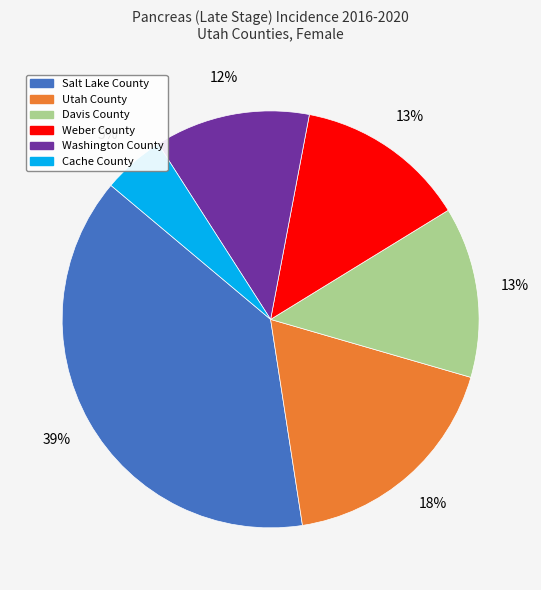

Which slice is the smallest?

Cache County